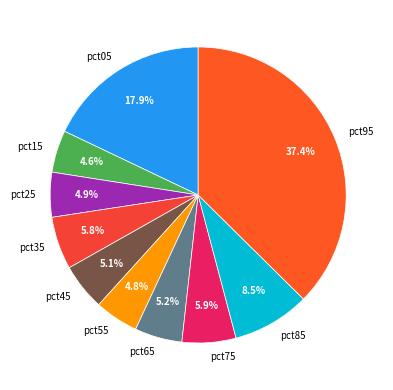

To the nearest percent, what portion does pct55 represent?

5%